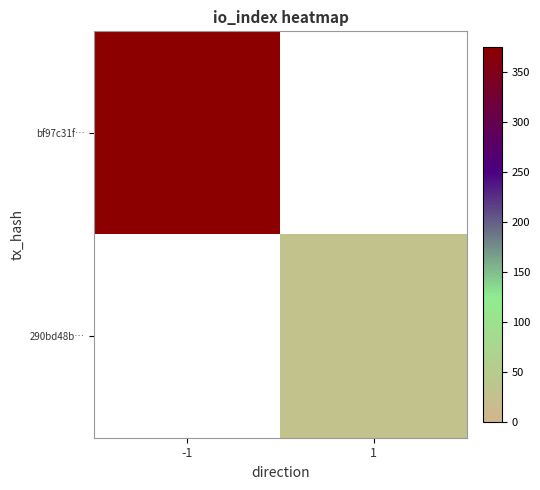

List the series in order of their overall mean, highest first.

bf97c31f…, 290bd48b…